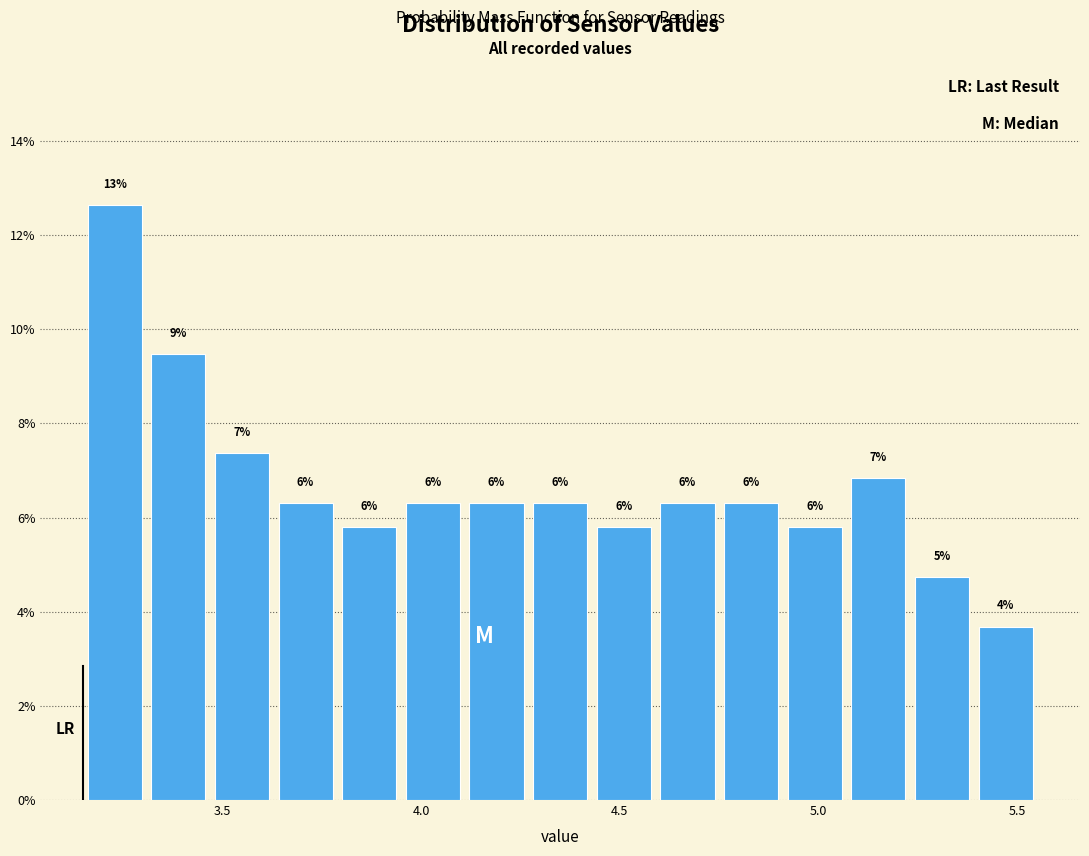

Read against the x-axis, roughly where is the centre of the tallest bar?

3.25